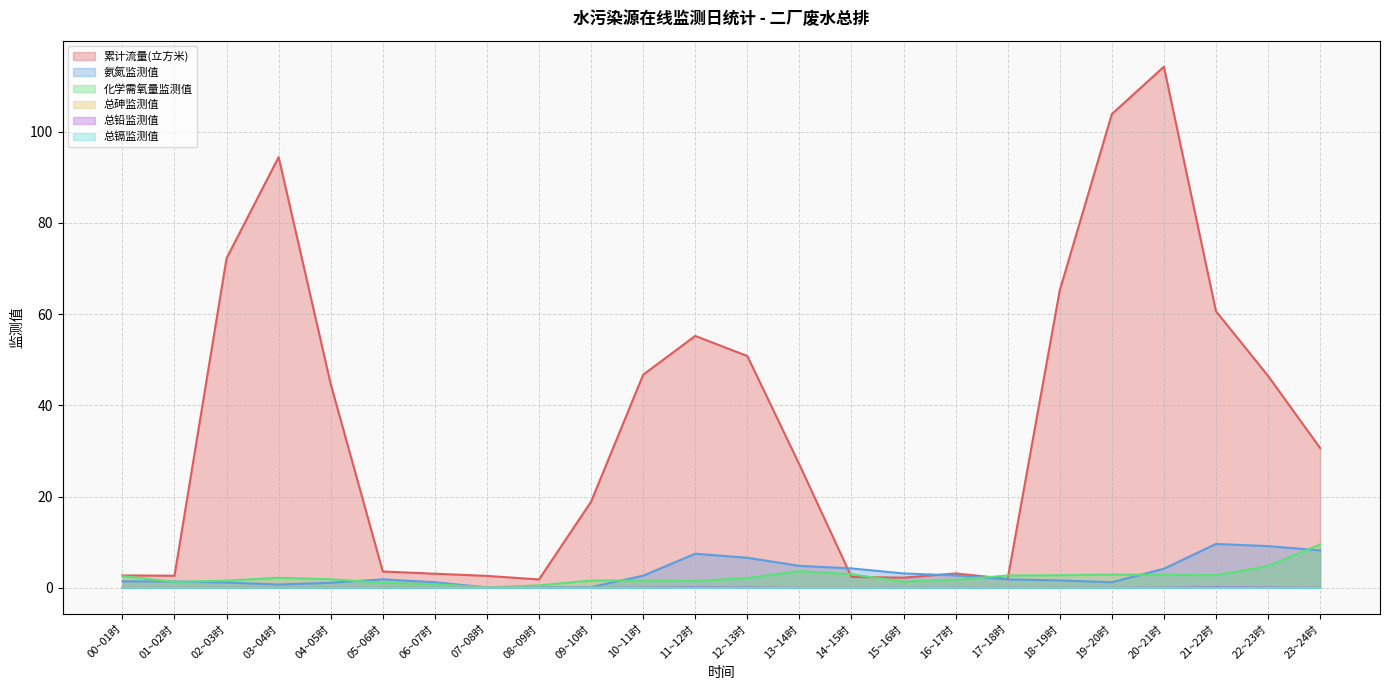

What is the sum of the 总铅监测值 values at 12~13时 and 19~20时?

0.1